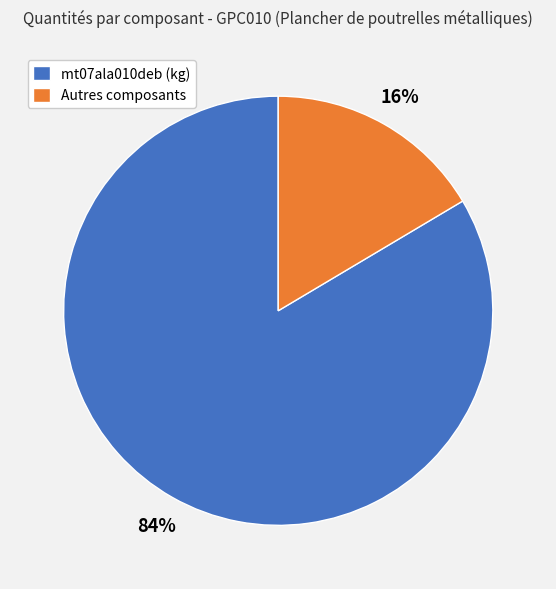

Count the number of slices in the pie.

2